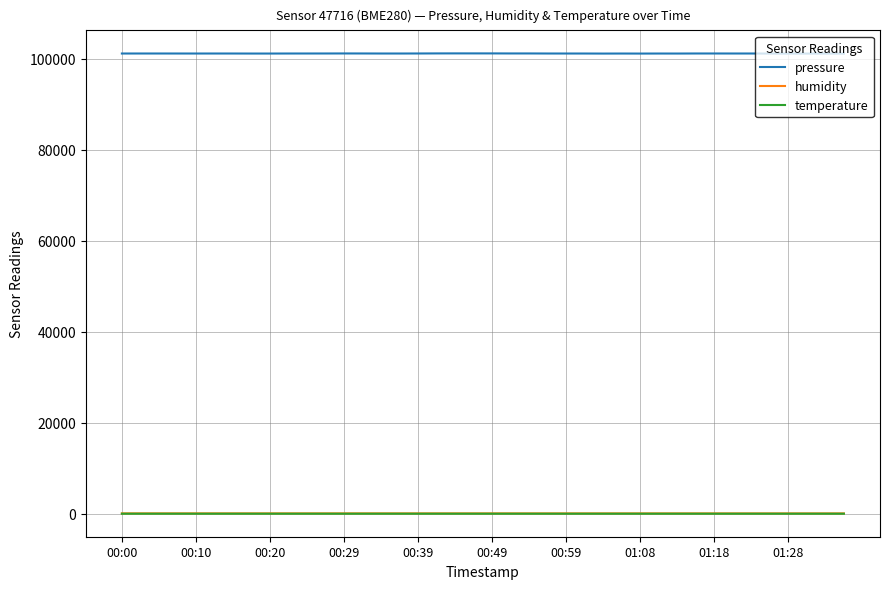

Which series has the widest spread of values?

pressure